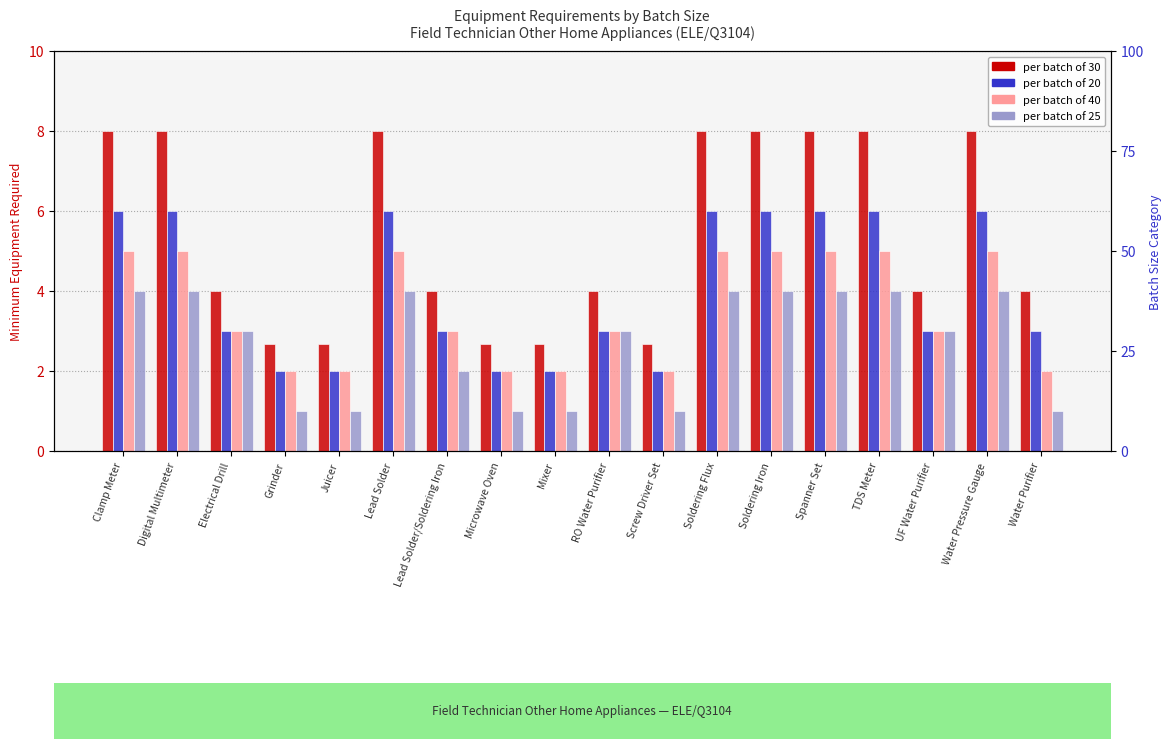

How many per batch of 40 values are between 2 and 5?

18